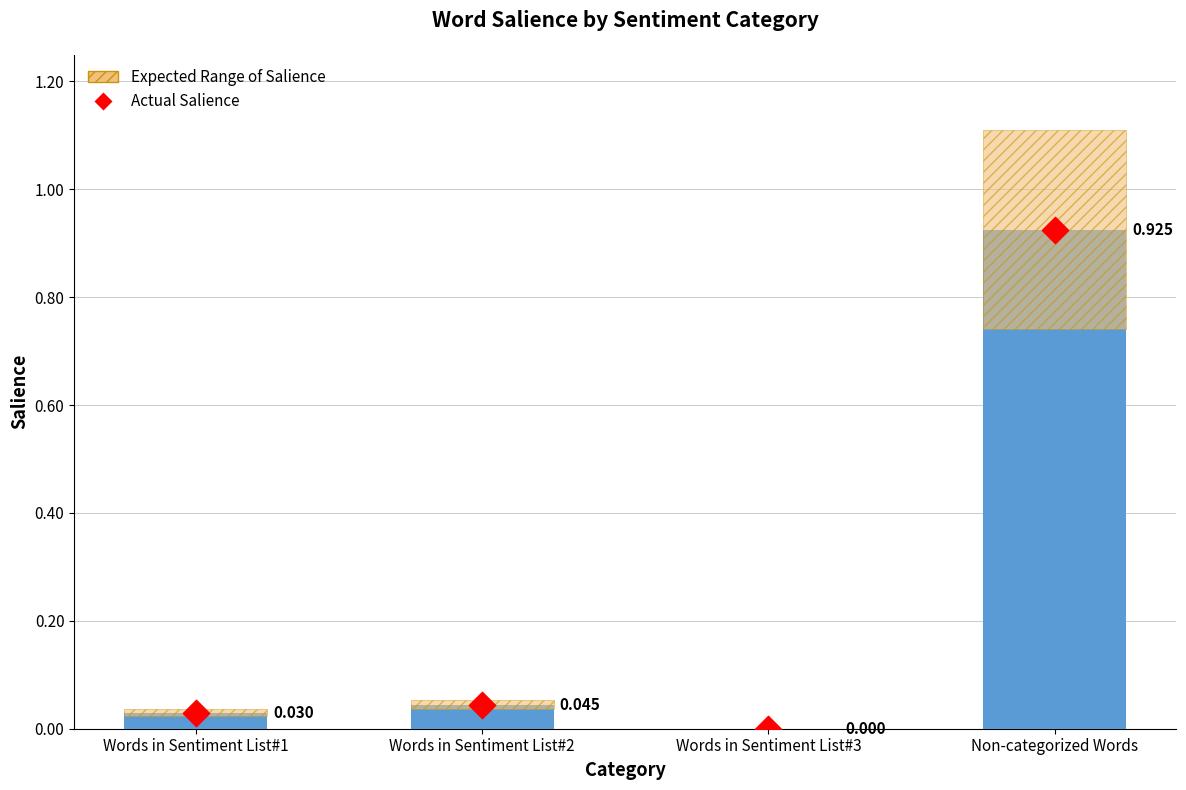

Which series contains the highest Y value?

Salience Value